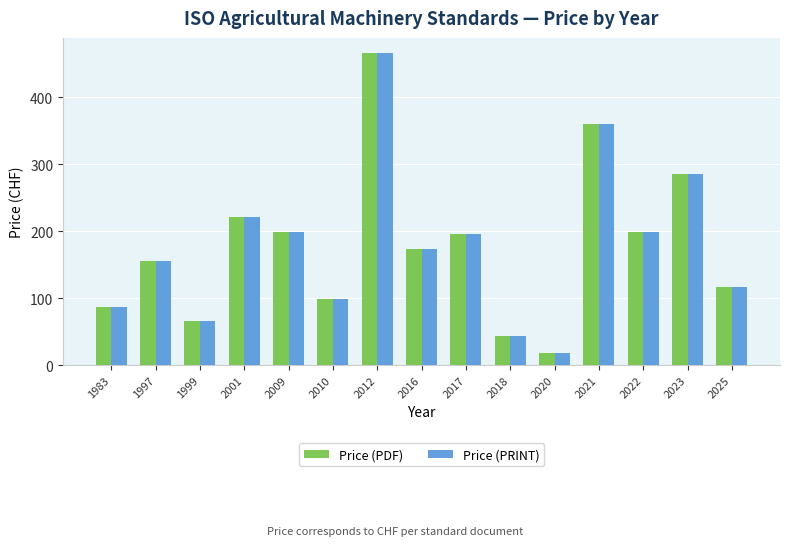

How many categories are shown in the chart?

15